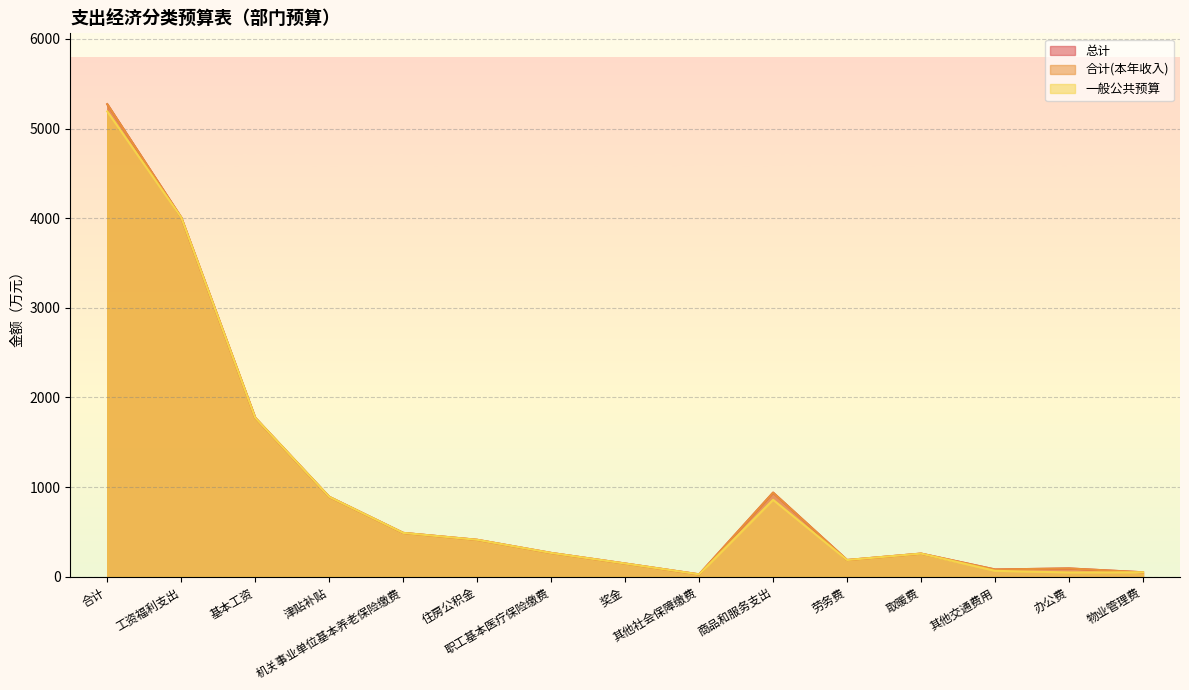

Does the chart display data point markers on the line(s)?

No